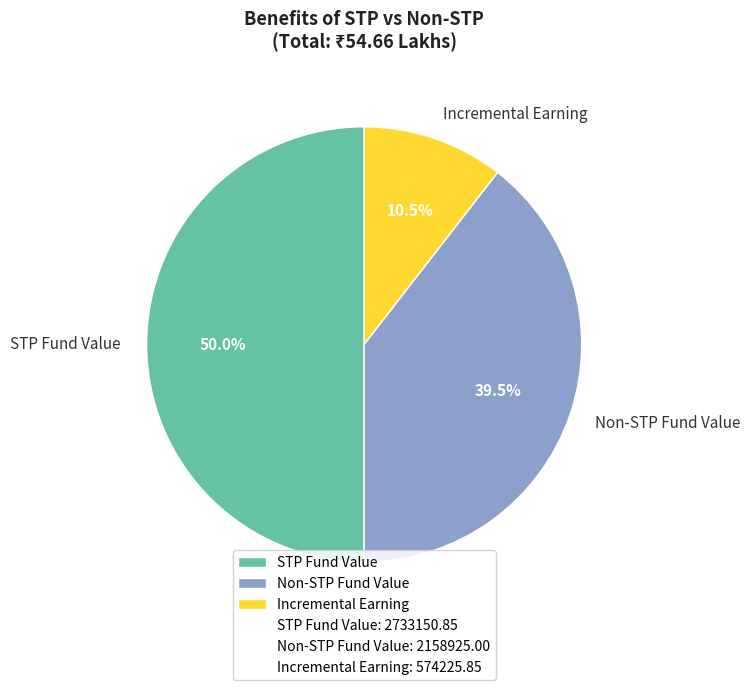

Which category has the smallest portion of the pie?

Incremental Earning